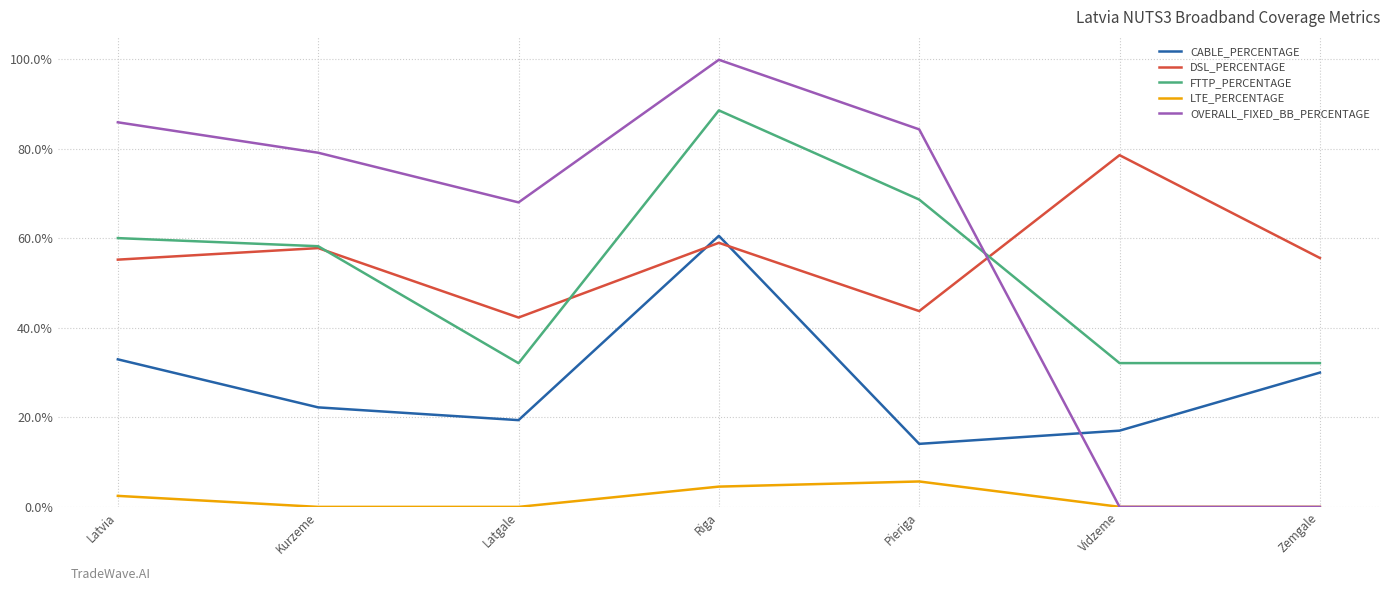

Rank the series by their maximum value, from highest to lowest.

OVERALL_FIXED_BB_PERCENTAGE, FTTP_PERCENTAGE, DSL_PERCENTAGE, CABLE_PERCENTAGE, LTE_PERCENTAGE